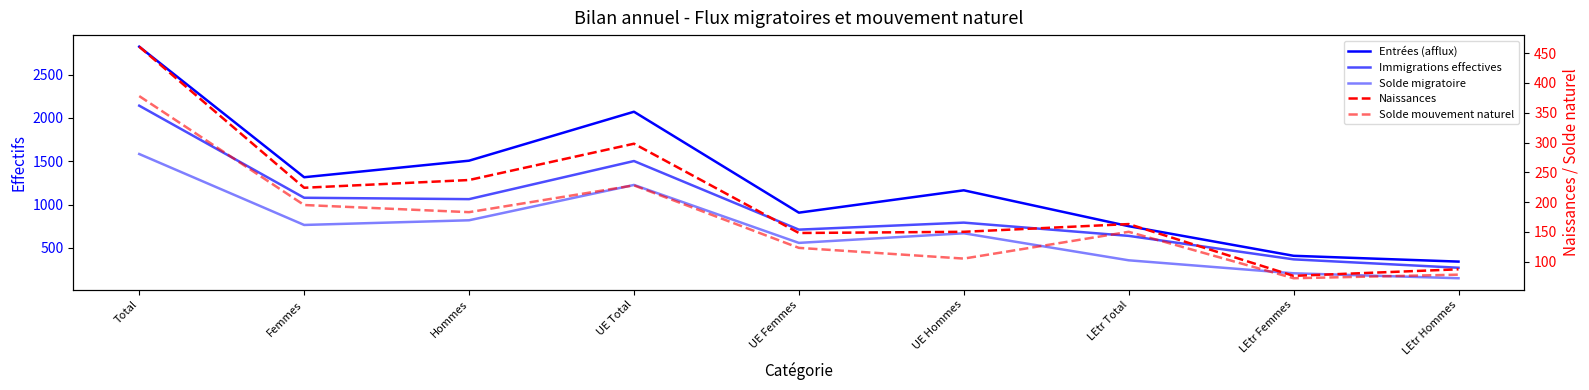

True or false: Solde migratoire and Naissances intersect in this chart.

False